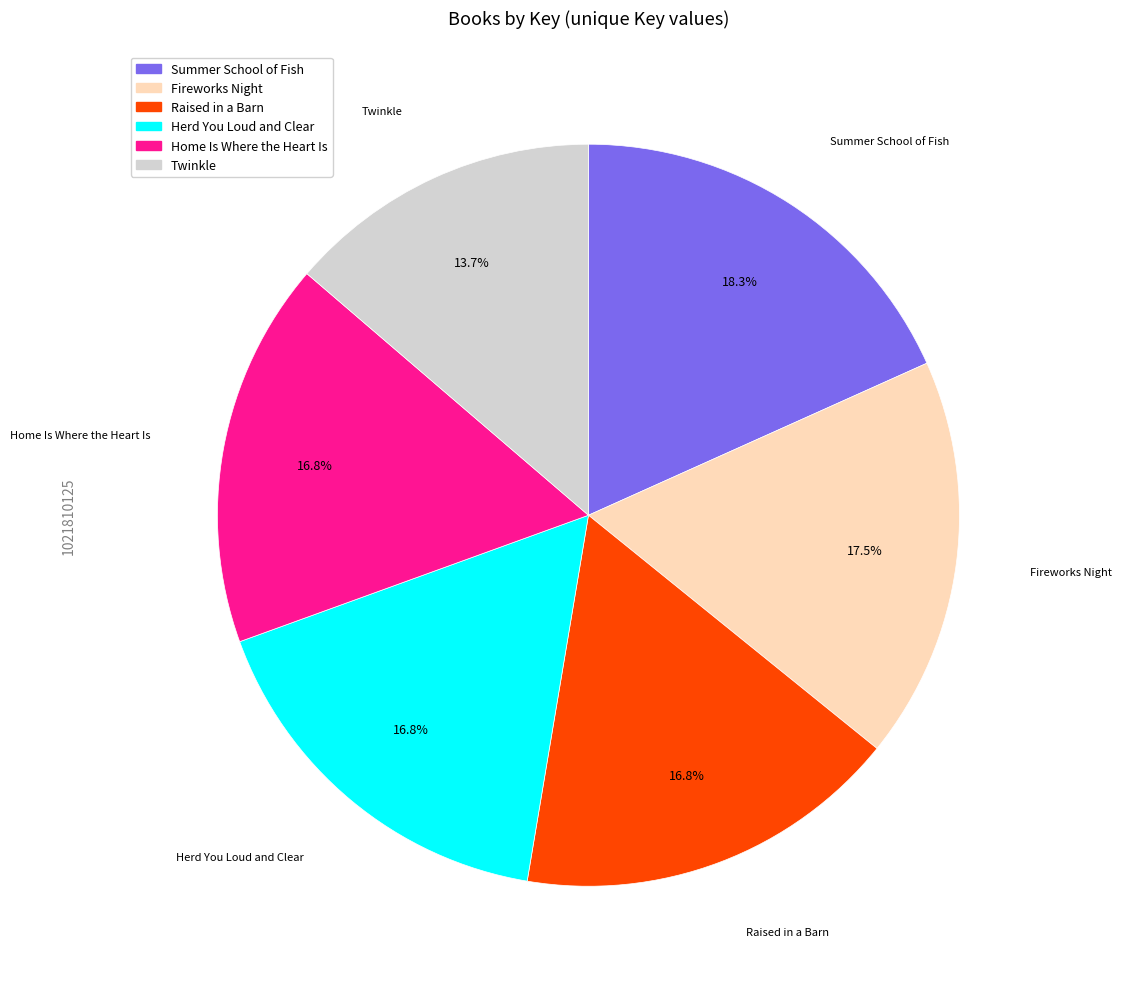

Combined, what portion of the pie is Herd You Loud and Clear and Twinkle?

30.5%